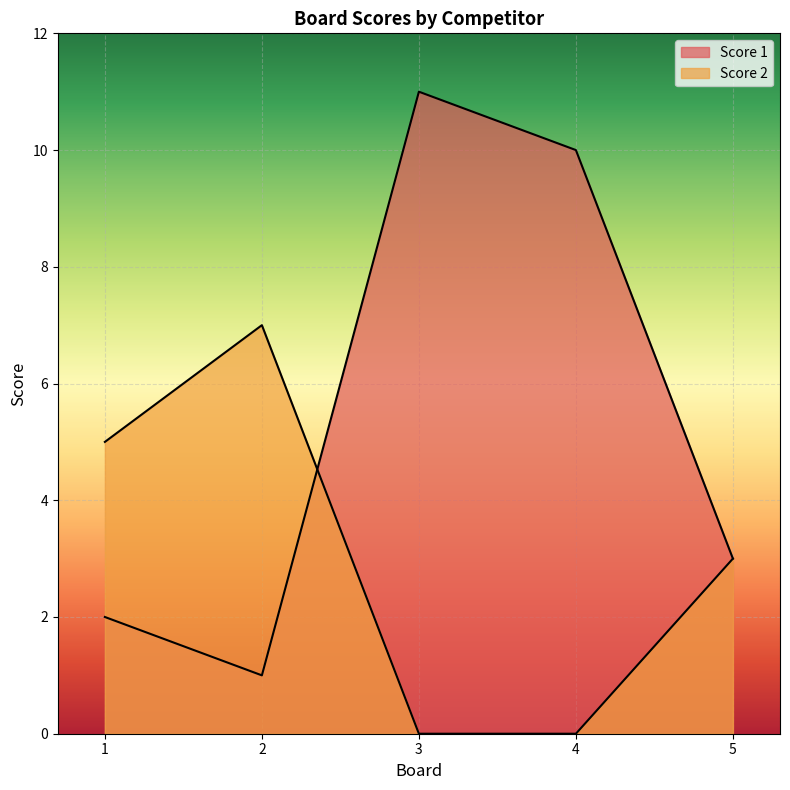

What are all the series names shown in the legend?

Score 1, Score 2